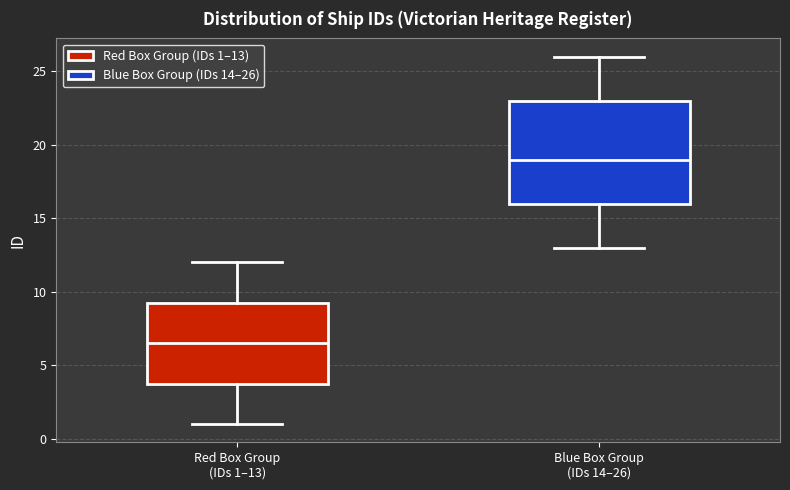

Reading left to right, transcribe this box plot: for each box, give where its median line is, the range the box spans, and where its two whiskers end, as read against the y-axis. The values are not printed on the chart, so give them approximately, as read against the axis.

Red Box Group (IDs 1–13): median 6.5, box 4.0 to 9.5, whiskers 1.0 to 12.0
Blue Box Group (IDs 14–26): median 19.0, box 16.0 to 23.0, whiskers 13.0 to 26.0